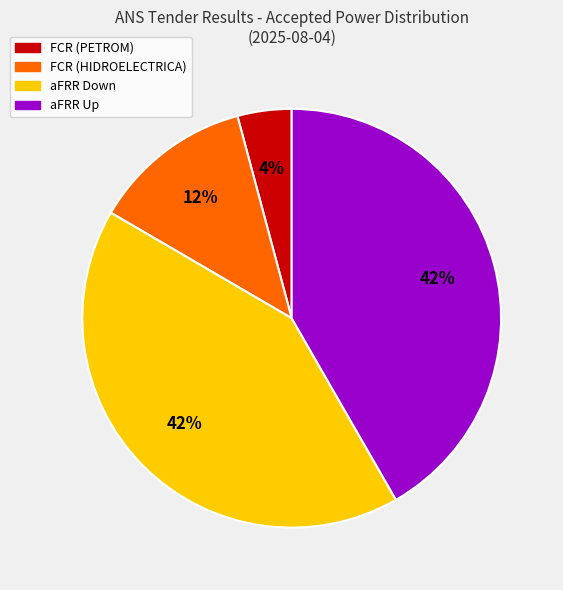

Is there a majority slice in this chart?

No